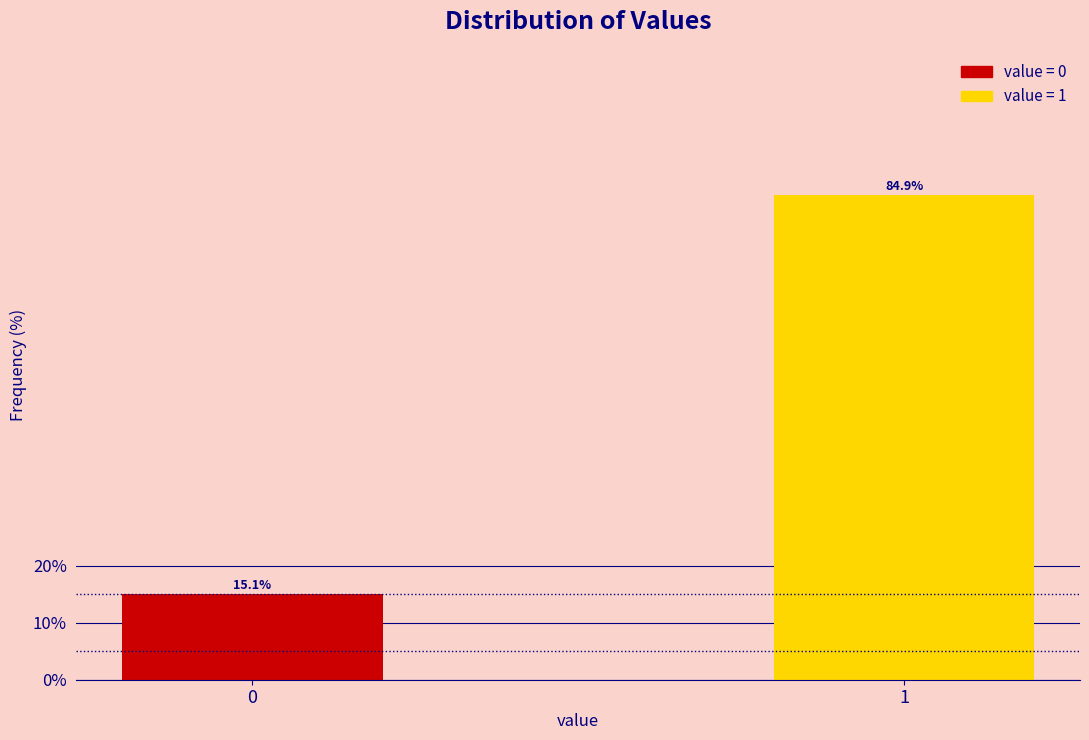

Reading right to left, extract all data points from this chart.

1=84.9	0=15.1